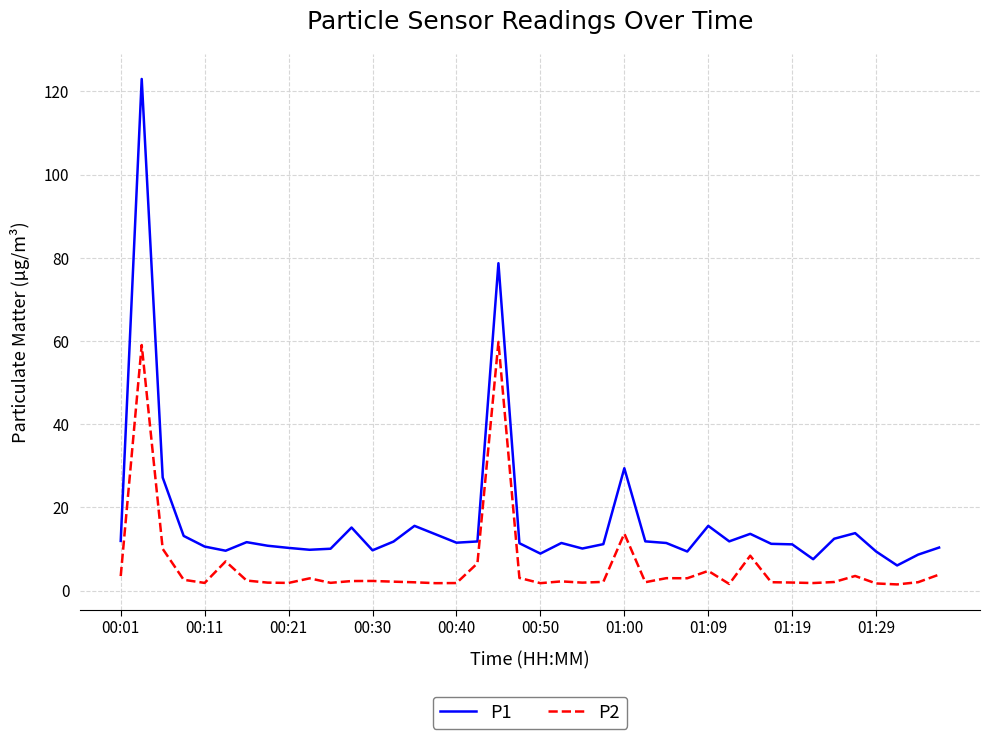

True or false: P1 and P2 intersect in this chart.

False